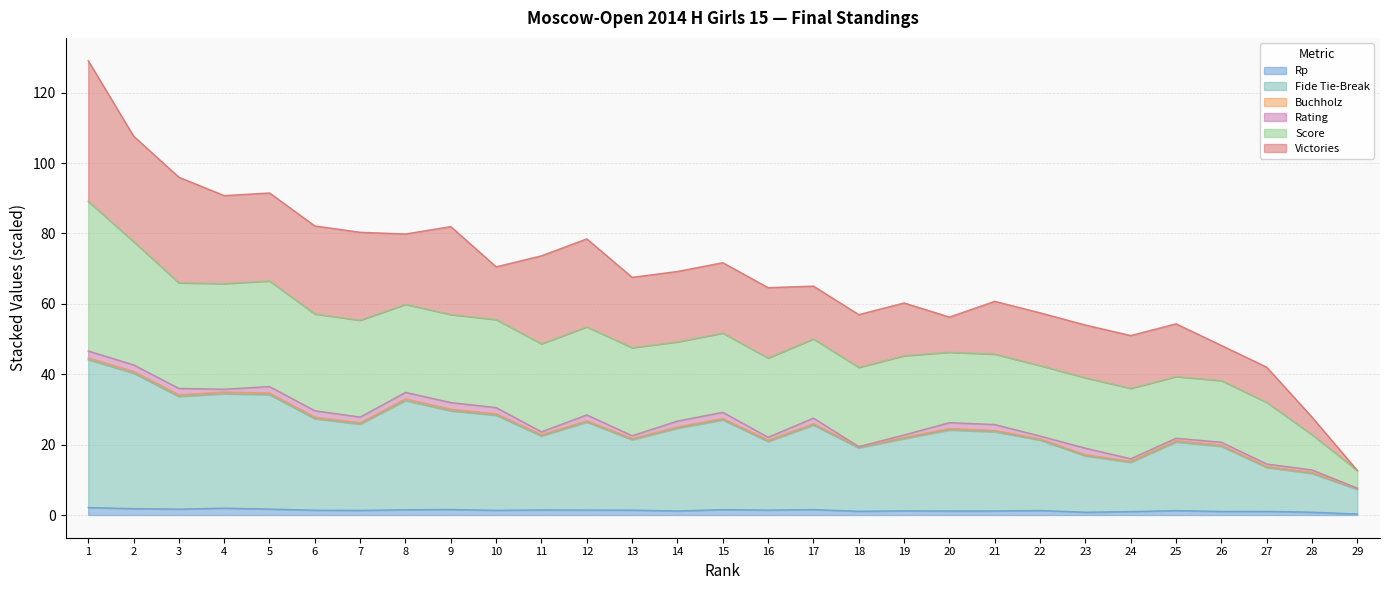

How many interior local valleys does the Rp series have?

9